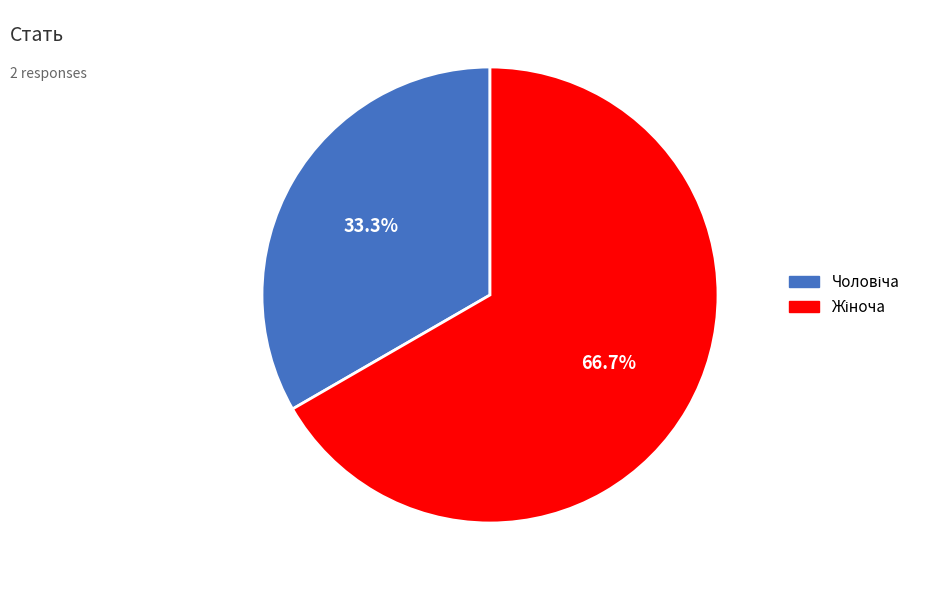

Which has a higher value, Чоловіча or Жіноча?

Жіноча